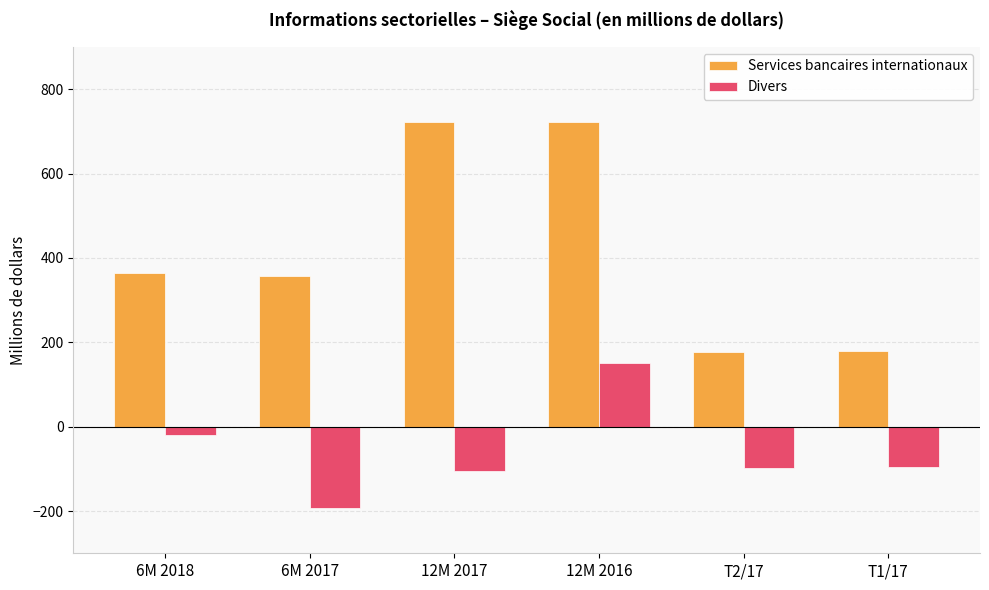

What is the smallest value displayed?

-192